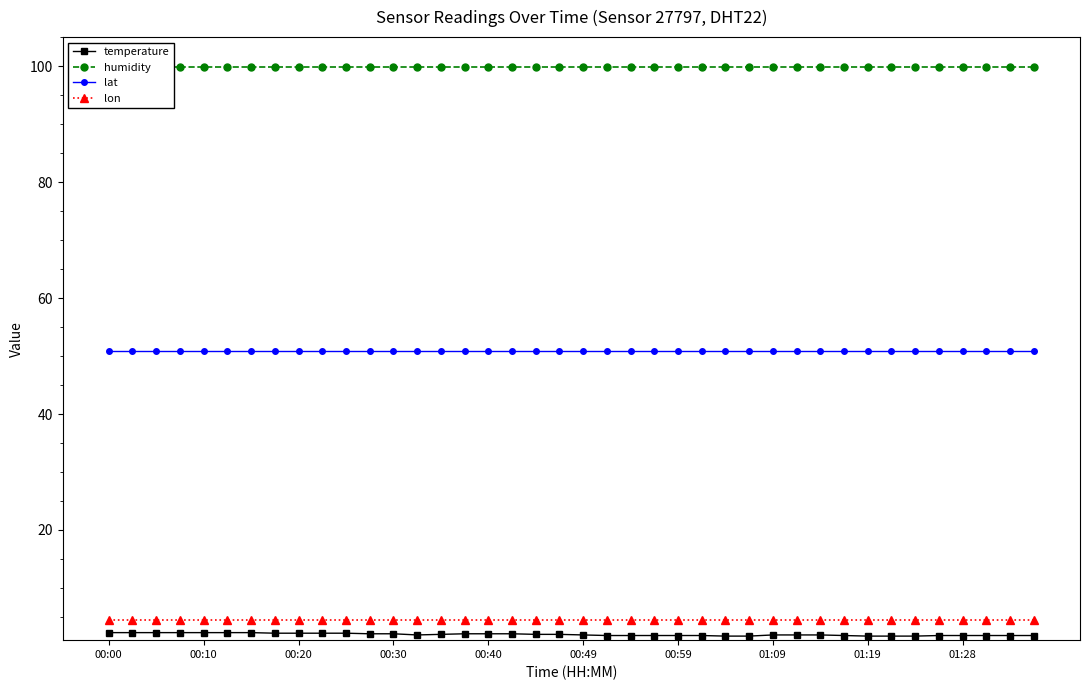

The value of lon at 35 is 4.4. True or false?

True